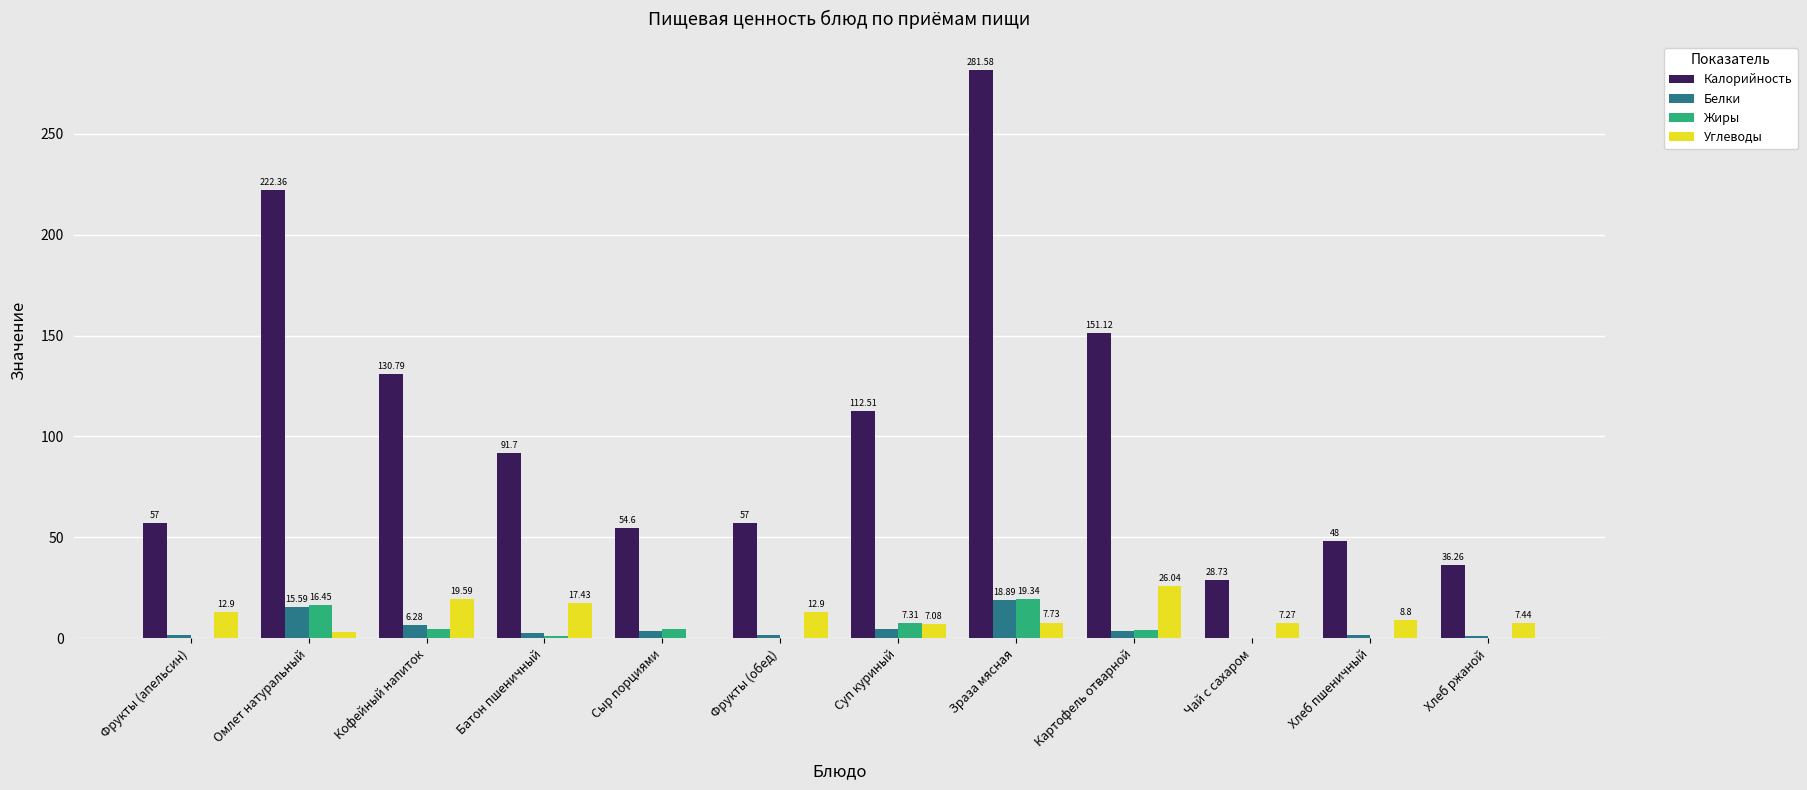

What is the sum of the Жиры values at Зраза мясная and Фрукты (обед)?

19.3